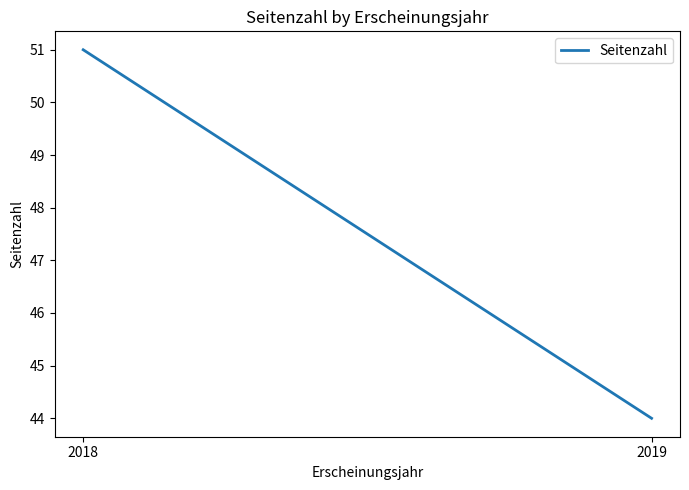

What is the smallest value displayed?

44